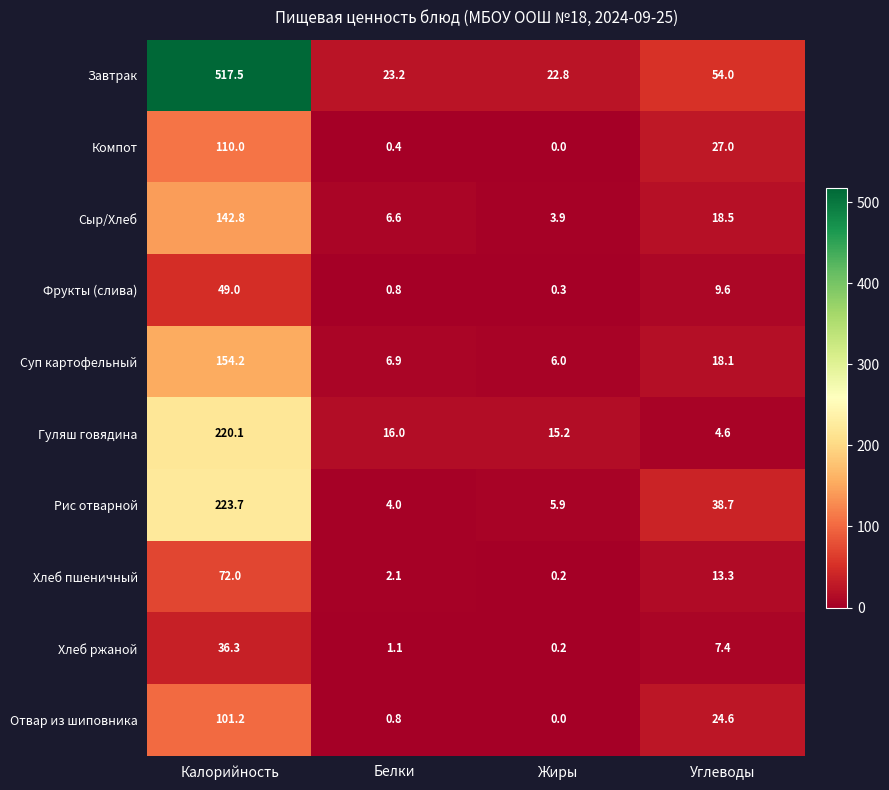

The value of Сыр/Хлеб at Жиры is 6.8. True or false?

False